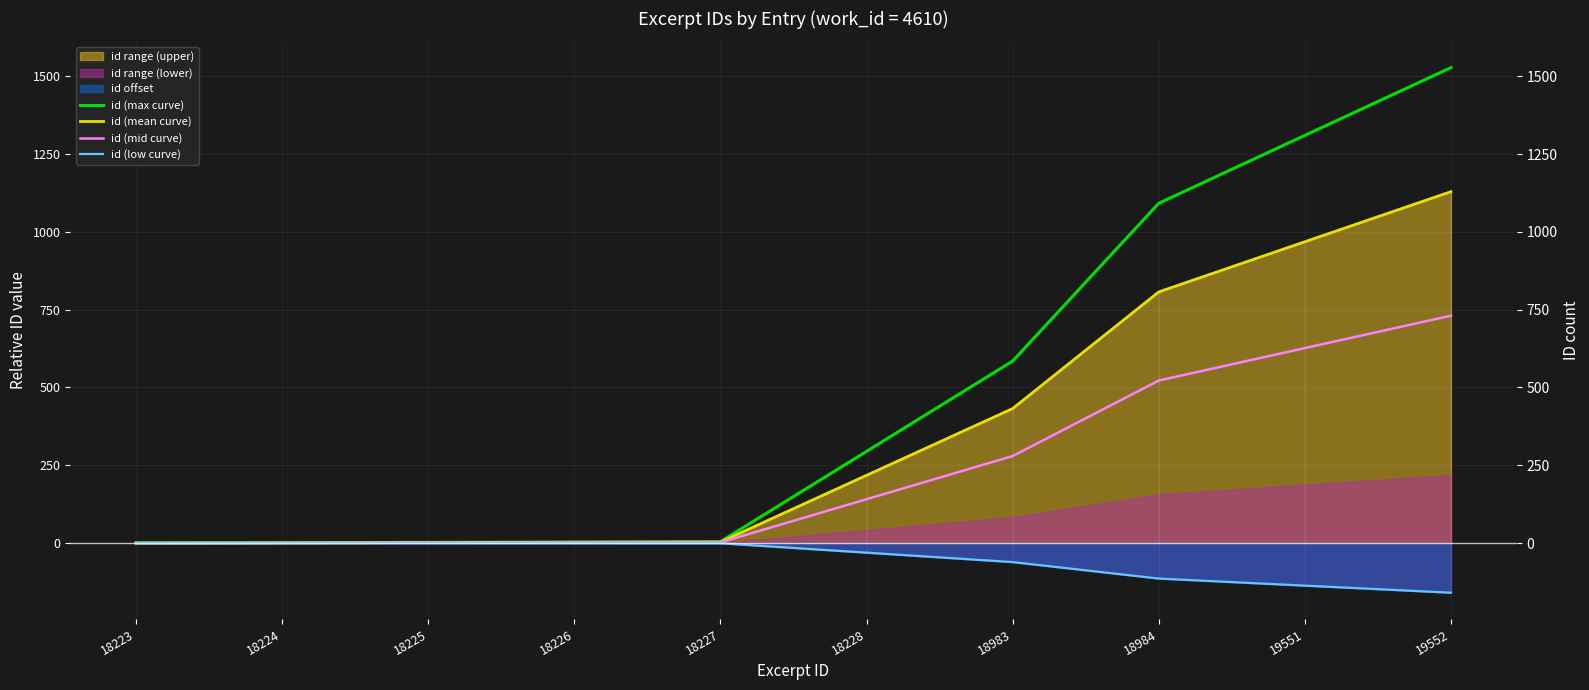

Which series has the largest total across all categories?

id (max curve)